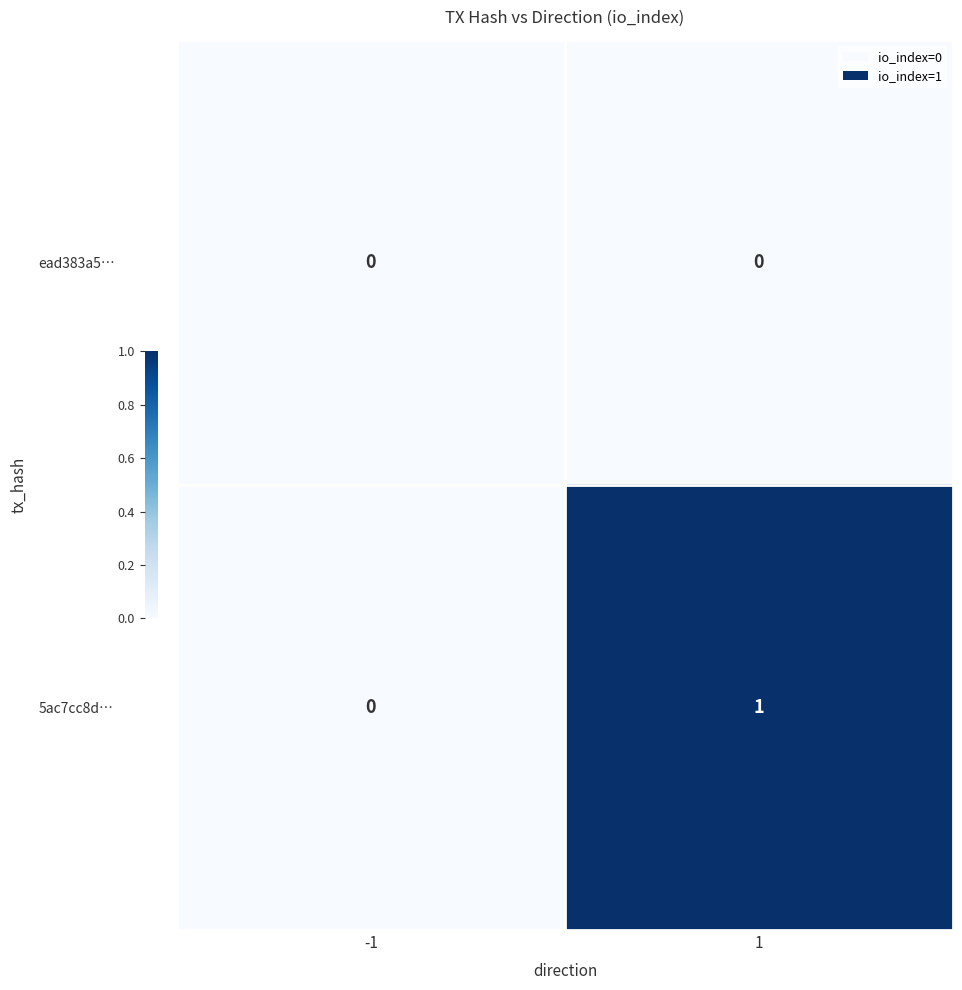

Rank the series by their average value, from highest to lowest.

5ac7cc8d…, ead383a5…